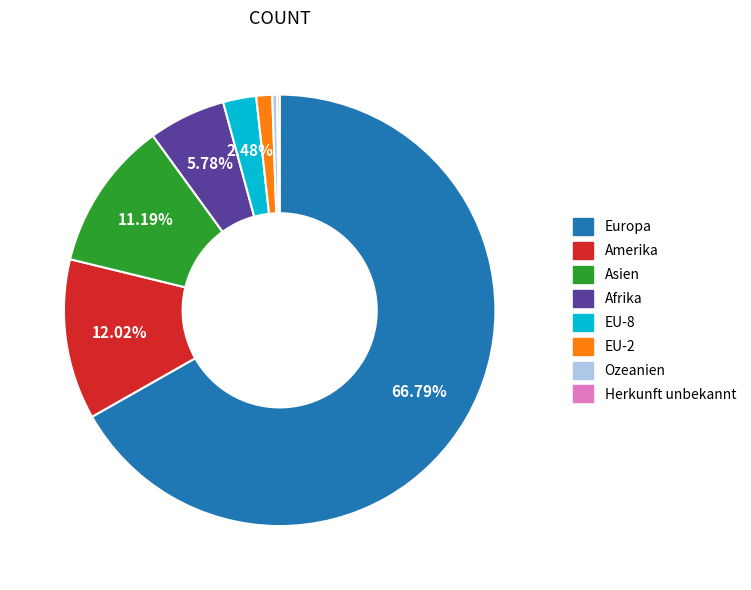

To the nearest percent, what percentage of the pie is EU-8?

2%